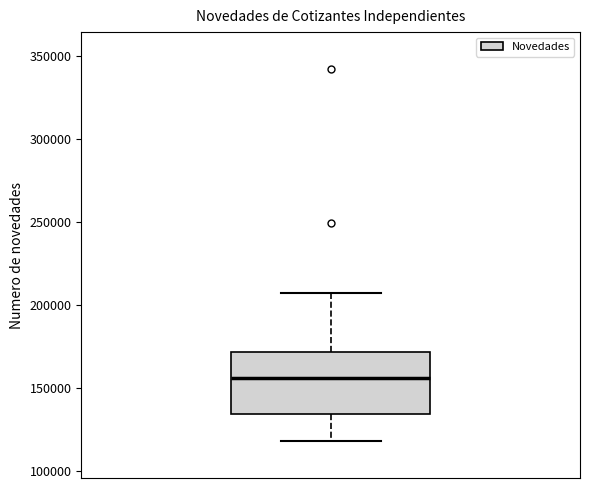

Where does the lower whisker of the box end on the y-axis? The values are not printed on the chart, so give them approximately, as read against the axis.

120000